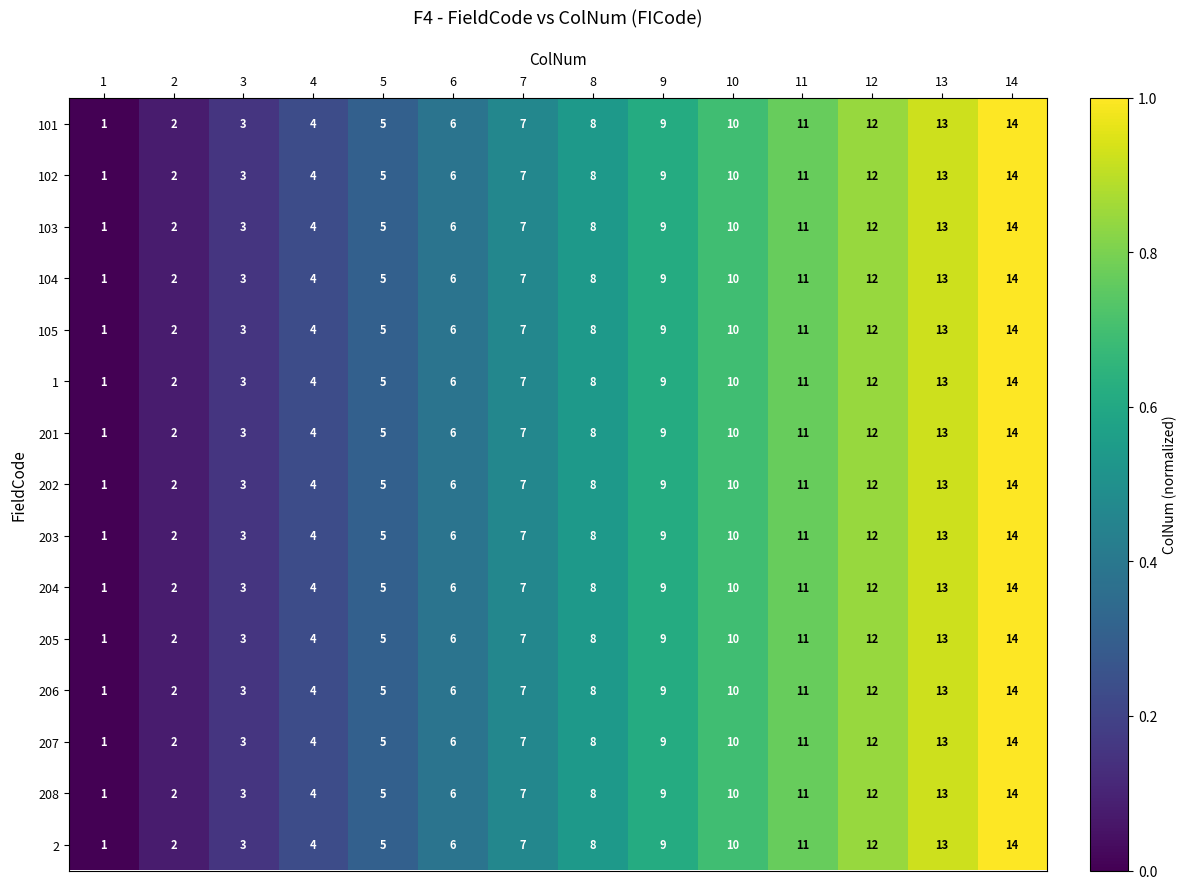

What is the total value across all series at 3?

45